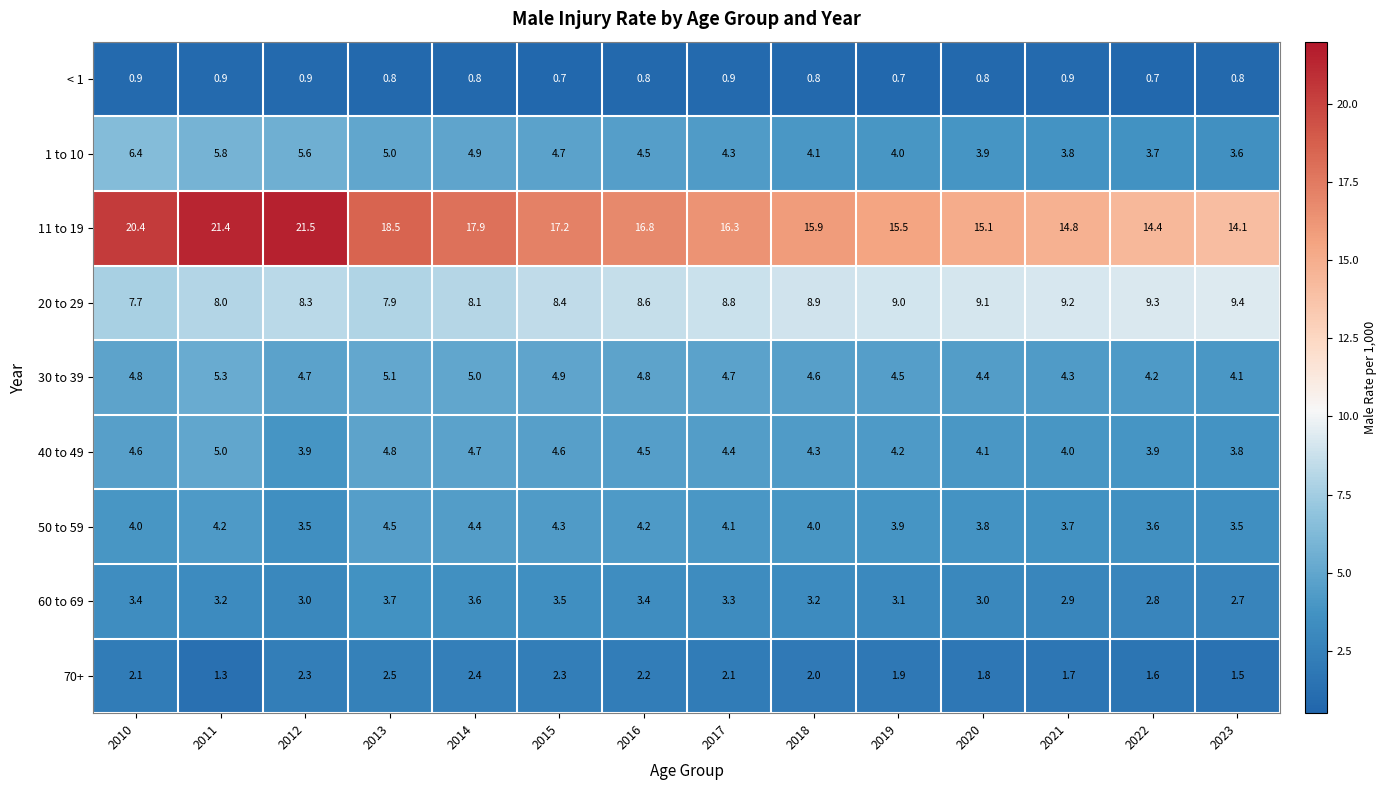

Count the number of categories in the chart.

14